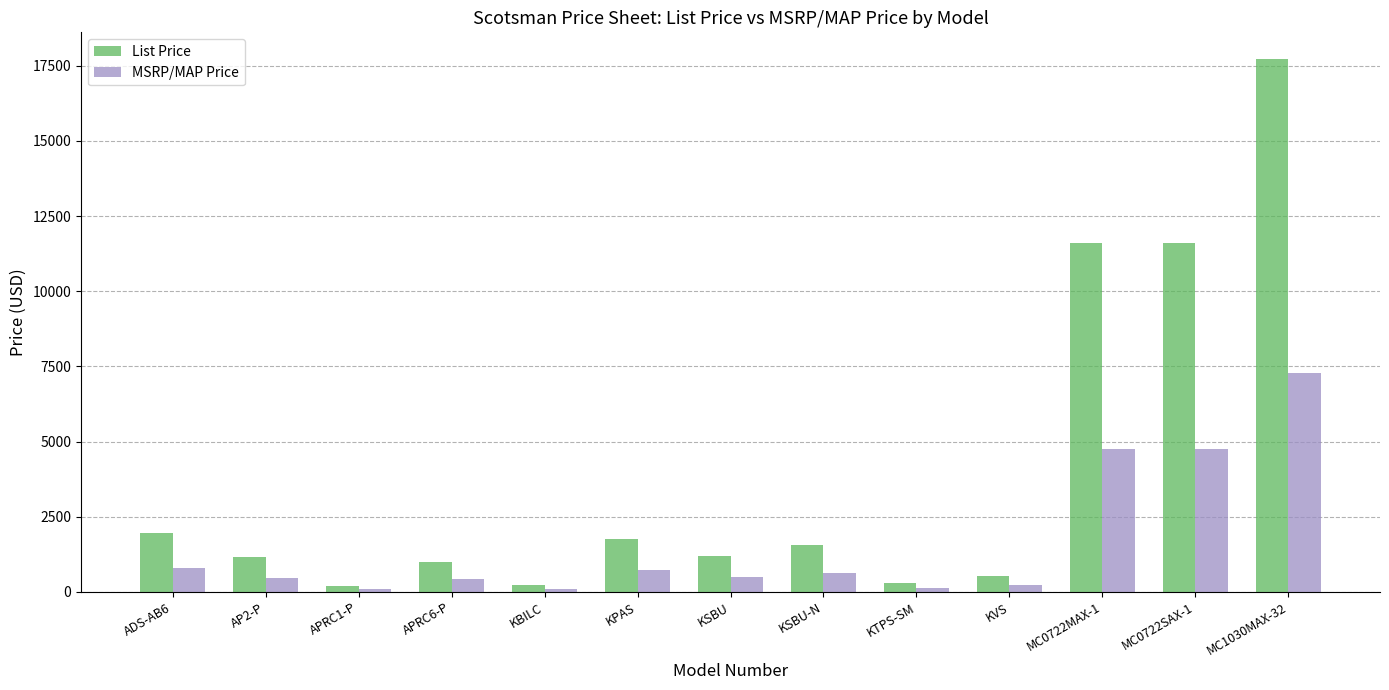

Count the number of data series in this chart.

2